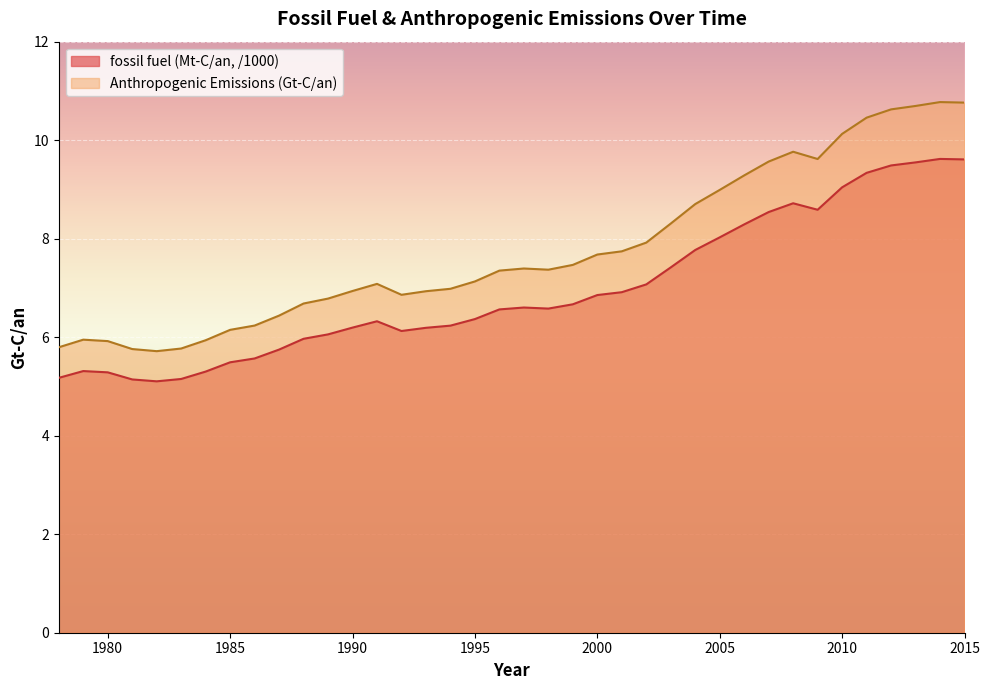

Reading right to left, list all the values displayed in this chart.

fossil fuel (Mt-C/an): 2015=9.6	2014=9.6	2013=9.5	2012=9.5	2011=9.3	2010=9.0	2009=8.6	2008=8.7	2007=8.5	2006=8.3	2005=8.0	2004=7.8	2003=7.4	2002=7.1	2001=6.9	2000=6.9	1999=6.7	1998=6.6	1997=6.6	1996=6.6	1995=6.4	1994=6.2	1993=6.2	1992=6.1	1991=6.3	1990=6.2	1989=6.1	1988=6.0	1987=5.7	1986=5.6	1985=5.5	1984=5.3	1983=5.2	1982=5.1	1981=5.1	1980=5.3	1979=5.3	1978=5.2
Anthropogenic Emissions (Gt-C/an): 2015=10.8	2014=10.8	2013=10.7	2012=10.6	2011=10.5	2010=10.1	2009=9.6	2008=9.8	2007=9.6	2006=9.3	2005=9.0	2004=8.7	2003=8.3	2002=7.9	2001=7.7	2000=7.7	1999=7.5	1998=7.4	1997=7.4	1996=7.4	1995=7.1	1994=7.0	1993=6.9	1992=6.9	1991=7.1	1990=6.9	1989=6.8	1988=6.7	1987=6.4	1986=6.2	1985=6.1	1984=5.9	1983=5.8	1982=5.7	1981=5.8	1980=5.9	1979=5.9	1978=5.8